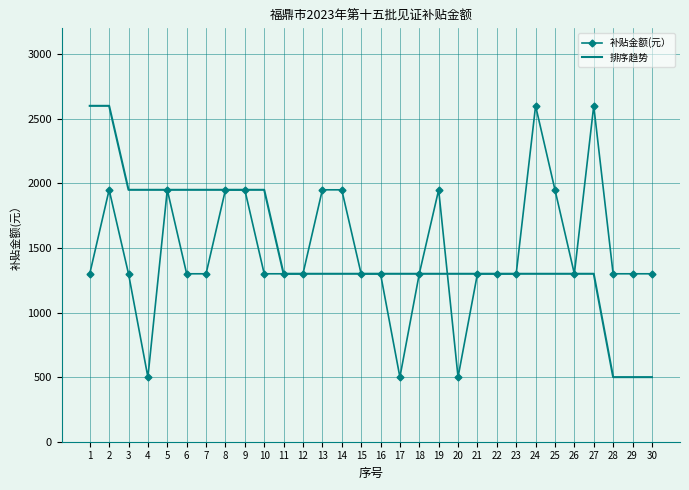

Reading left to right, extract all data points from this chart.

补贴金额(元）: 1300	1950	1300	500	1950	1300	1300	1950	1950	1300	1300	1300	1950	1950	1300	1300	500	1300	1950	500	1300	1300	1300	2600	1950	1300	2600	1300	1300	1300
排序趋势: 2600	2600	1950	1950	1950	1950	1950	1950	1950	1950	1300	1300	1300	1300	1300	1300	1300	1300	1300	1300	1300	1300	1300	1300	1300	1300	1300	500	500	500